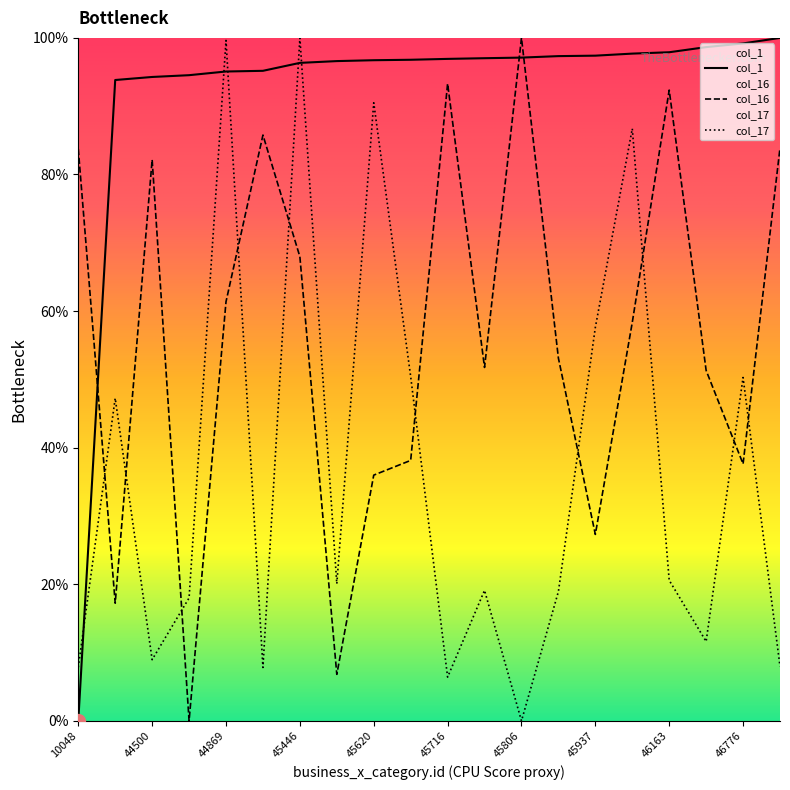

The col_17 series shows 6.4 at 45716. True or false?

True